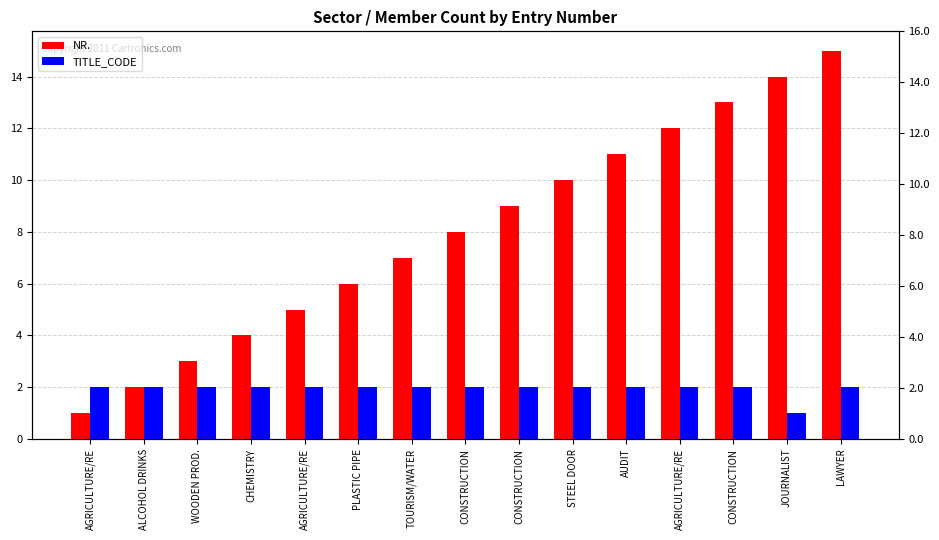

Rank the series by their maximum value, from highest to lowest.

NR., TITLE_CODE